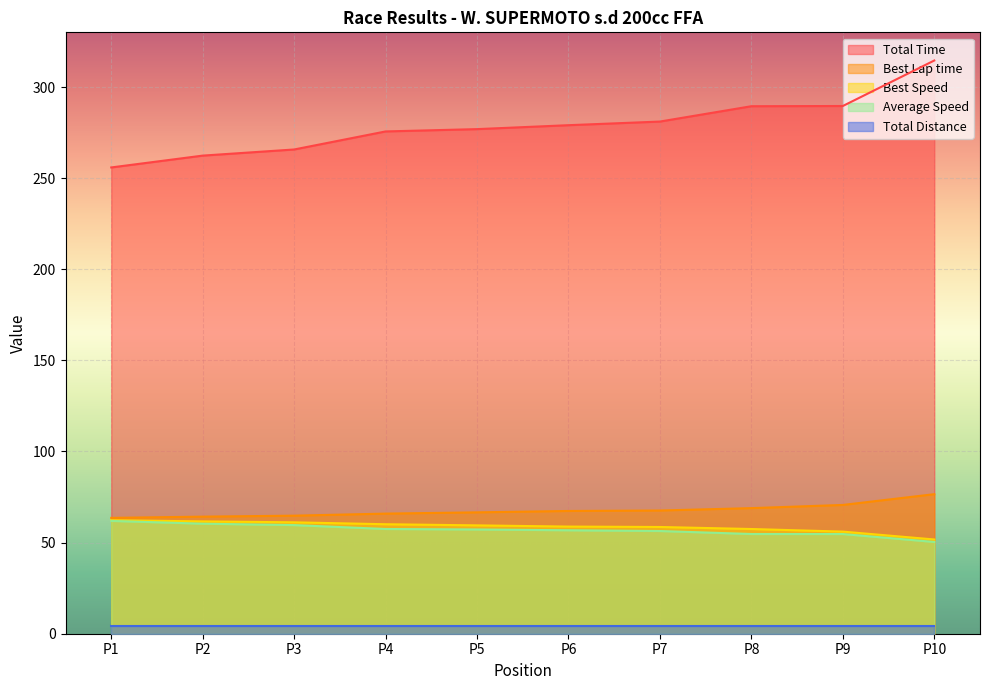

True or false: Best Lap time has a value of 76.6 at P10.

True